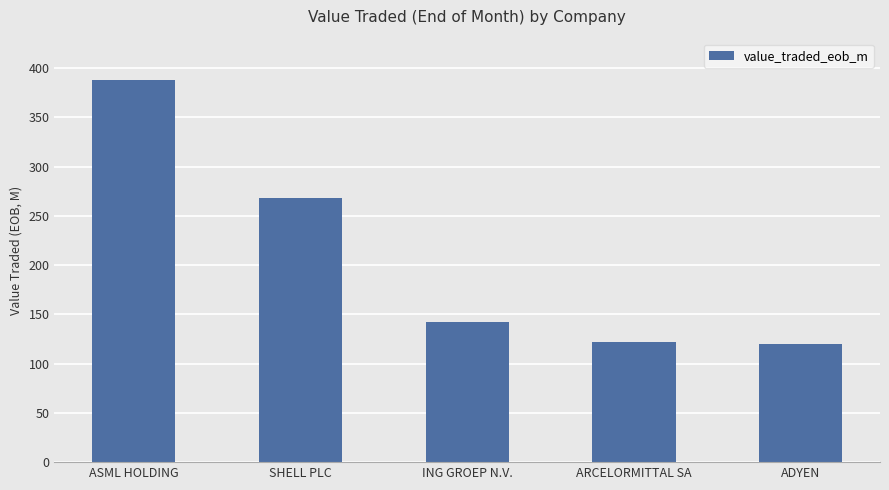

What is the maximum value shown in the chart?

387.9